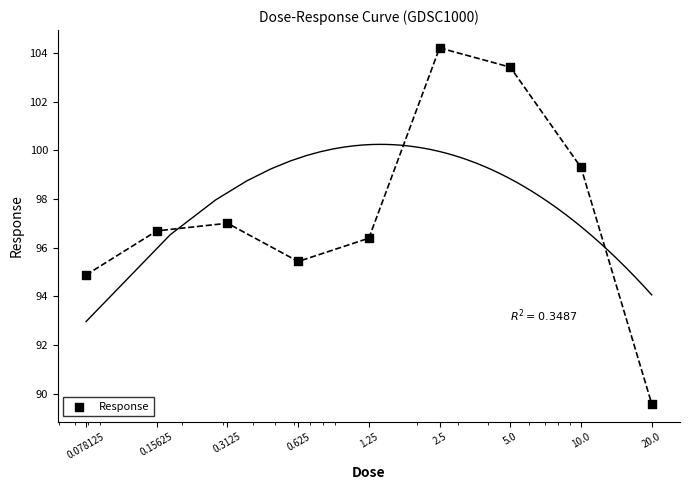

What is the change in value from 0.625 to 10.0?

+3.9